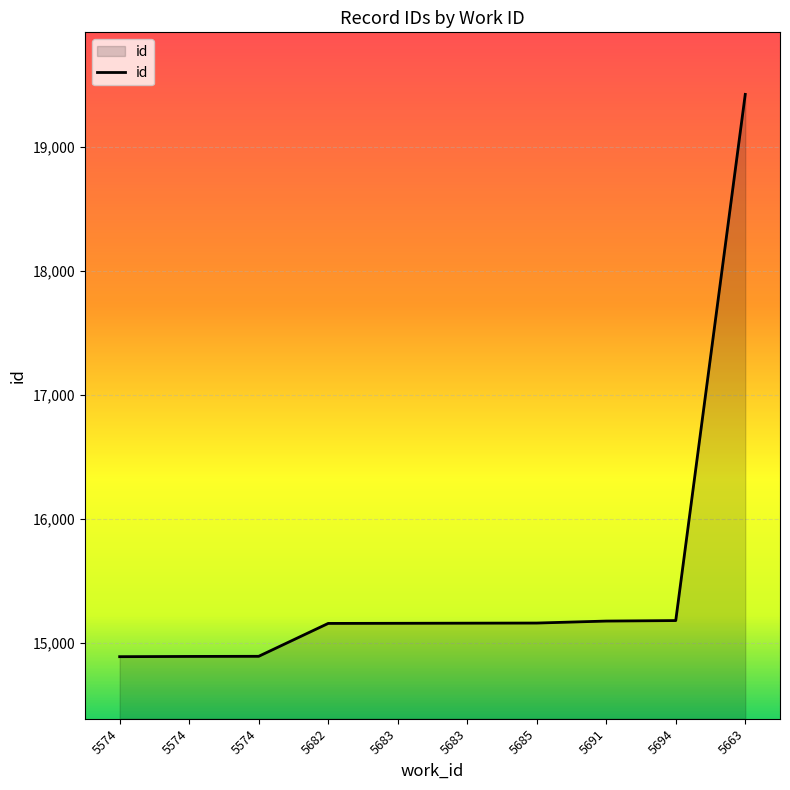

What is the change in value from 5683 to 5694?

+21